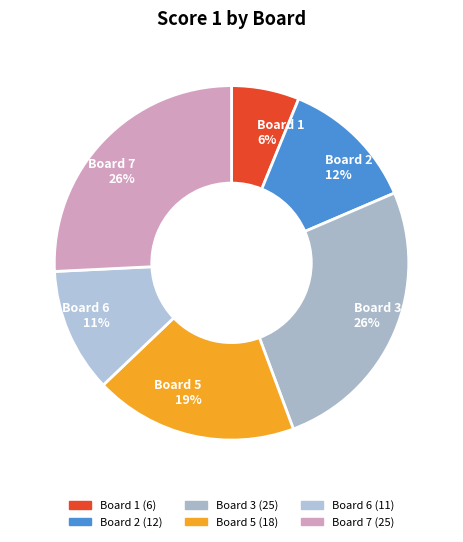

Between Board 5 19% and Board 3 26%, which is larger?

Board 3 26%